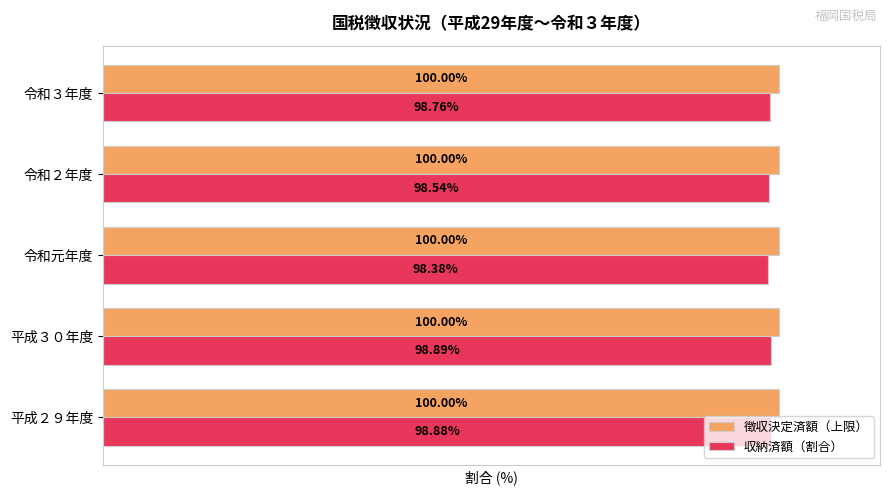

Which series has the largest total across all categories?

徴収決定済額（上限）